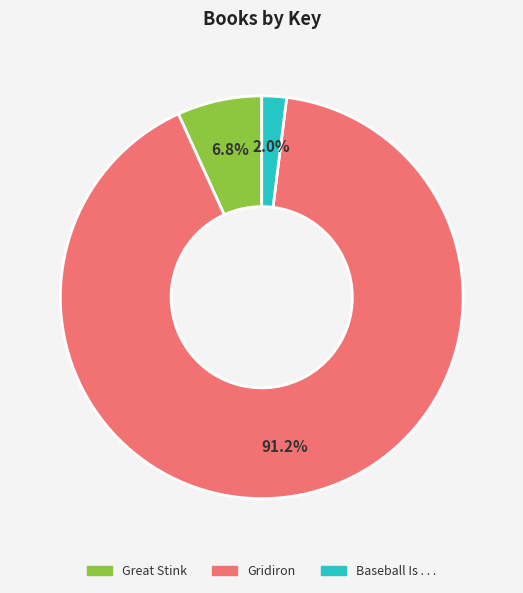

Which slice represents more than half of the pie?

Gridiron